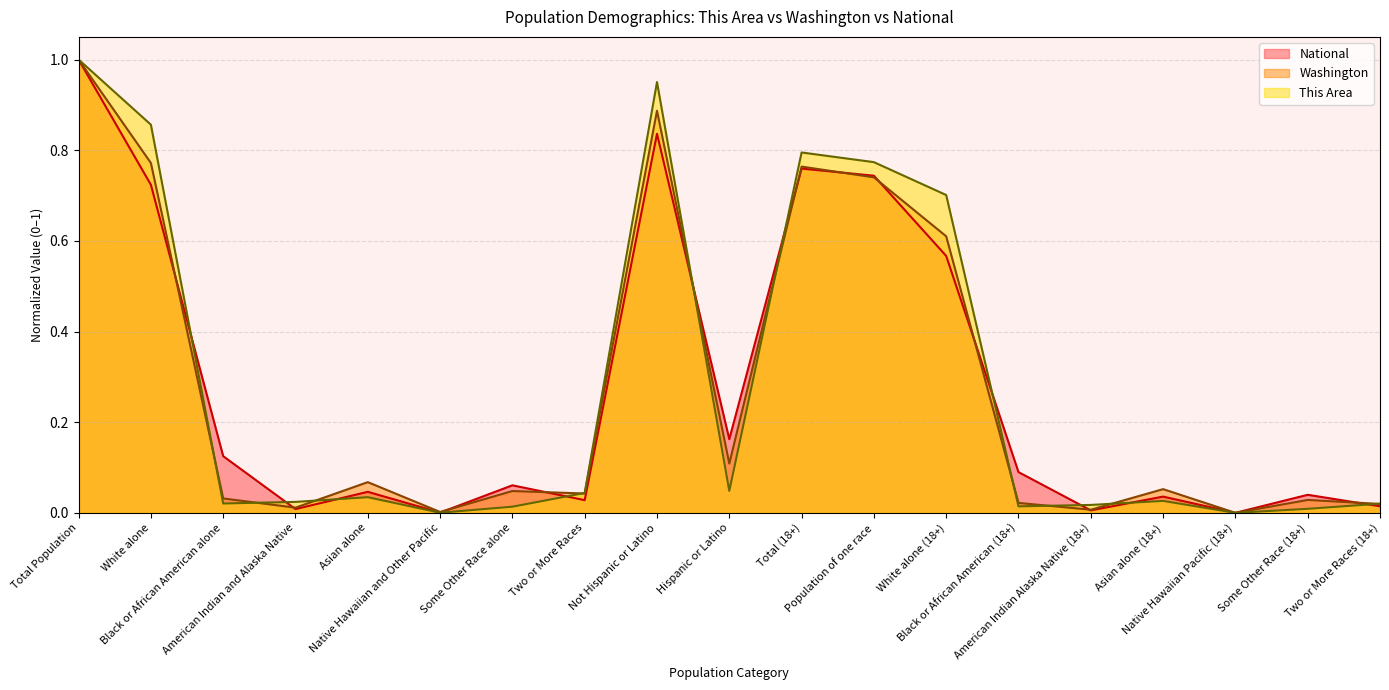

Rank the series by their average value, from lowest to highest.

Washington, National, This Area